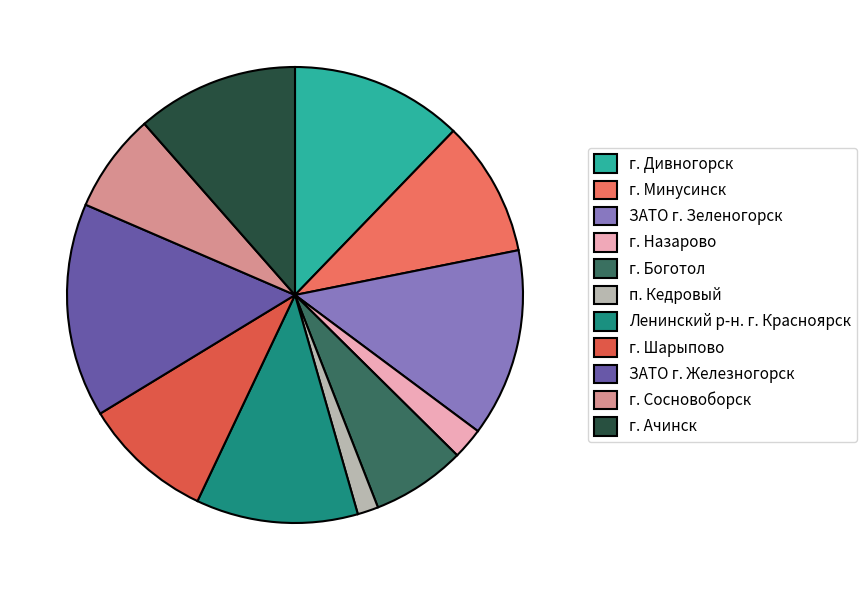

Which slice is the smallest?

п. Кедровый